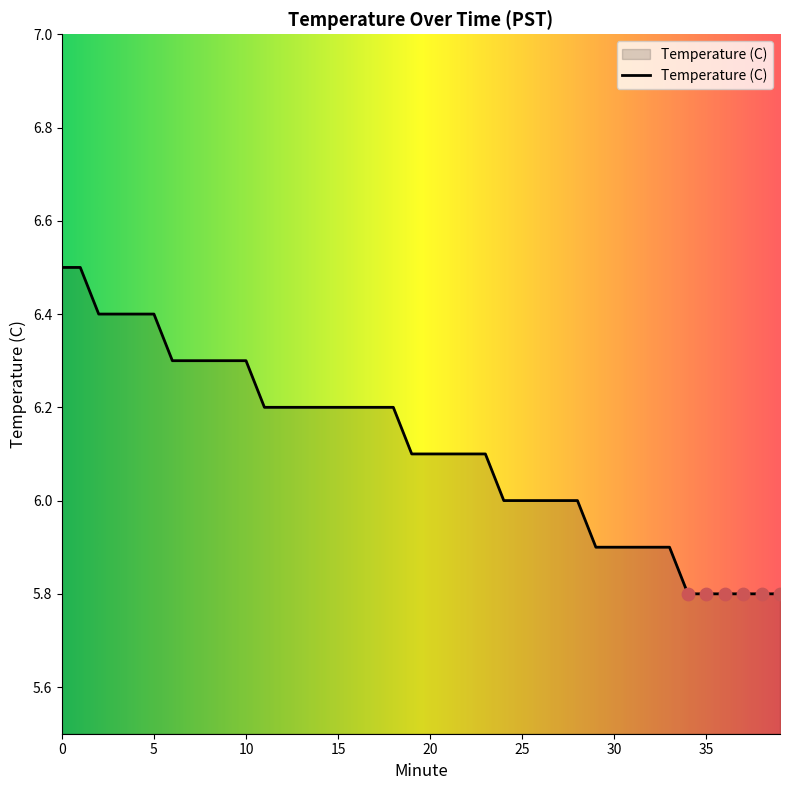

What is the difference between the maximum and minimum values?

0.7